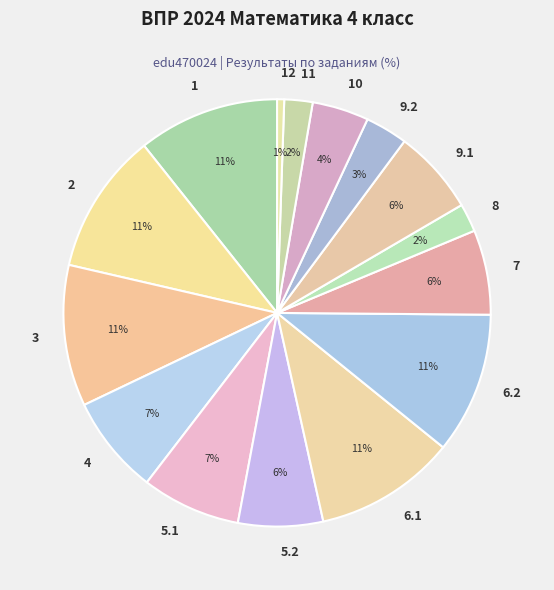

Approximately how many times larger is the value at 3 compared to 6.2?

1.0